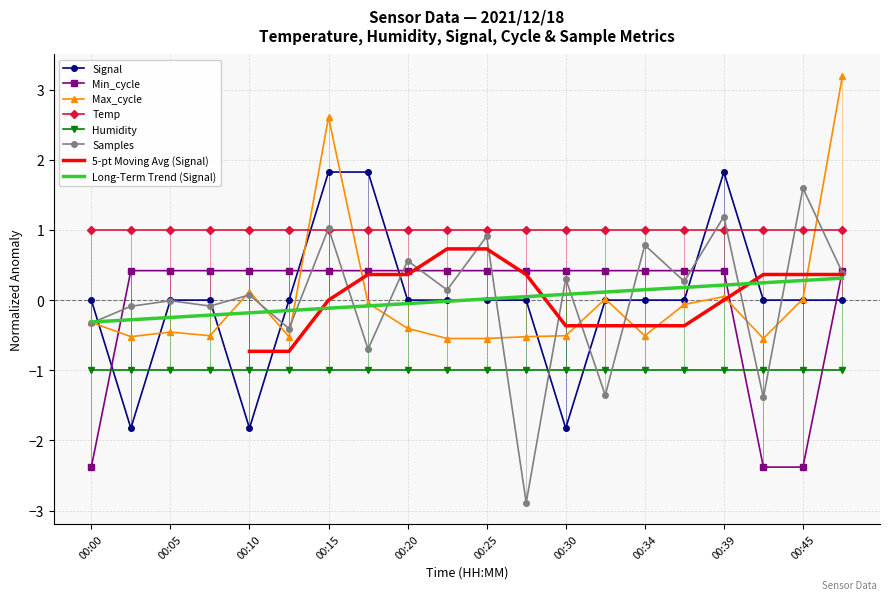

Between which two adjacent categories do Samples and Signal first intersect?

00:00 and 00:03